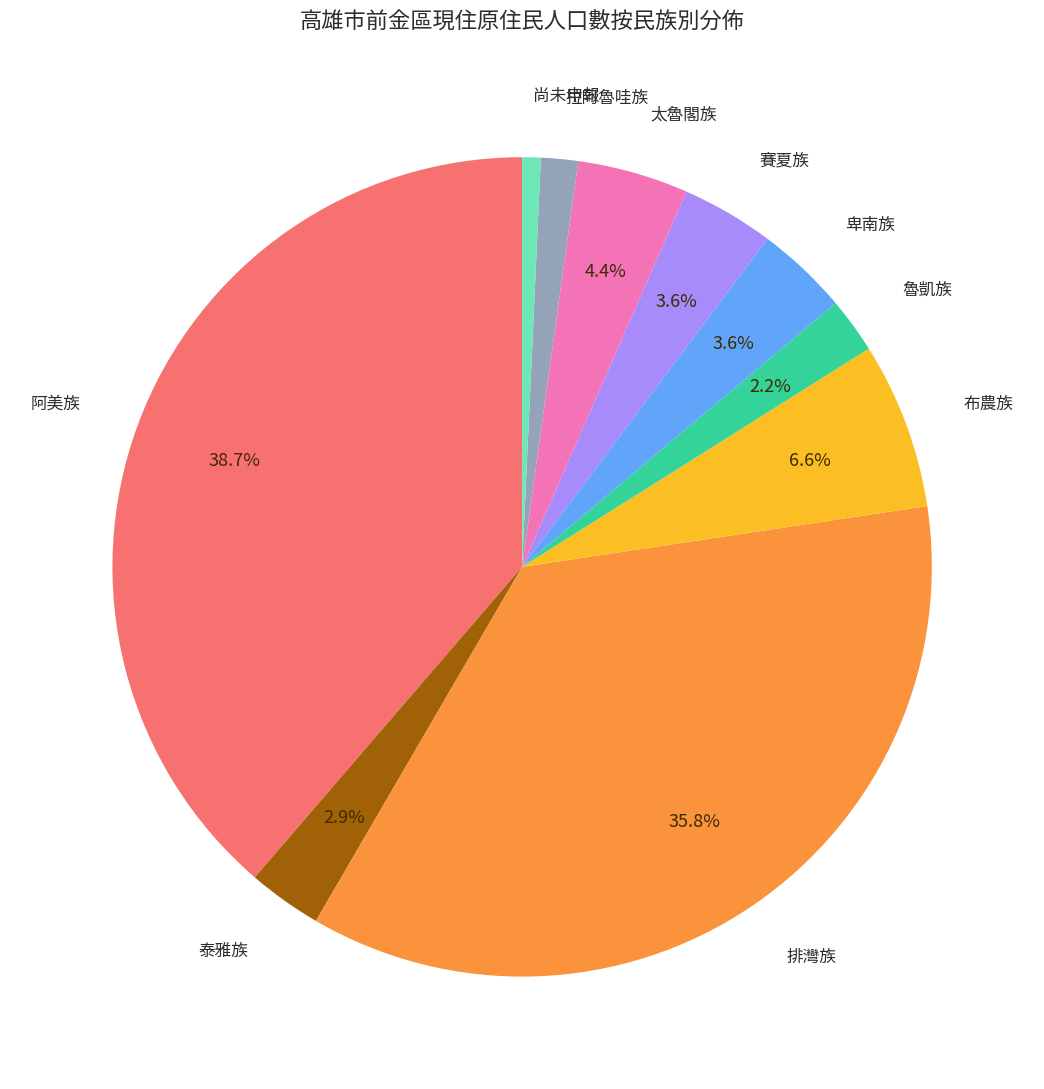

Approximately how many times larger is the value at 拉阿魯哇族 compared to 布農族?

0.2